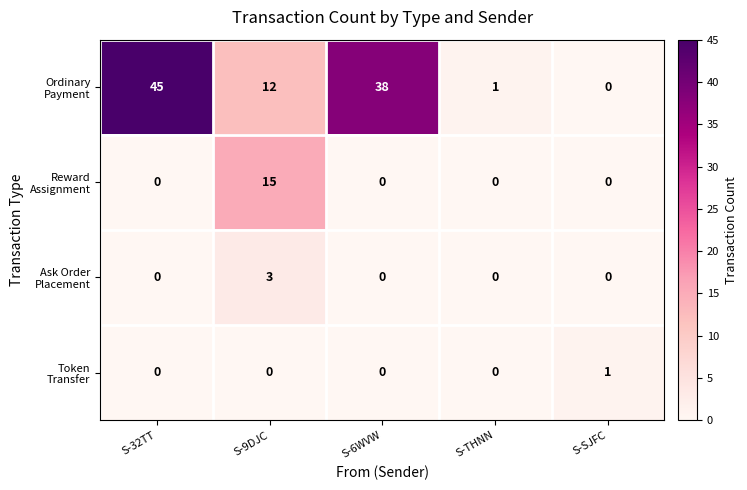

What is the greatest value displayed?

45